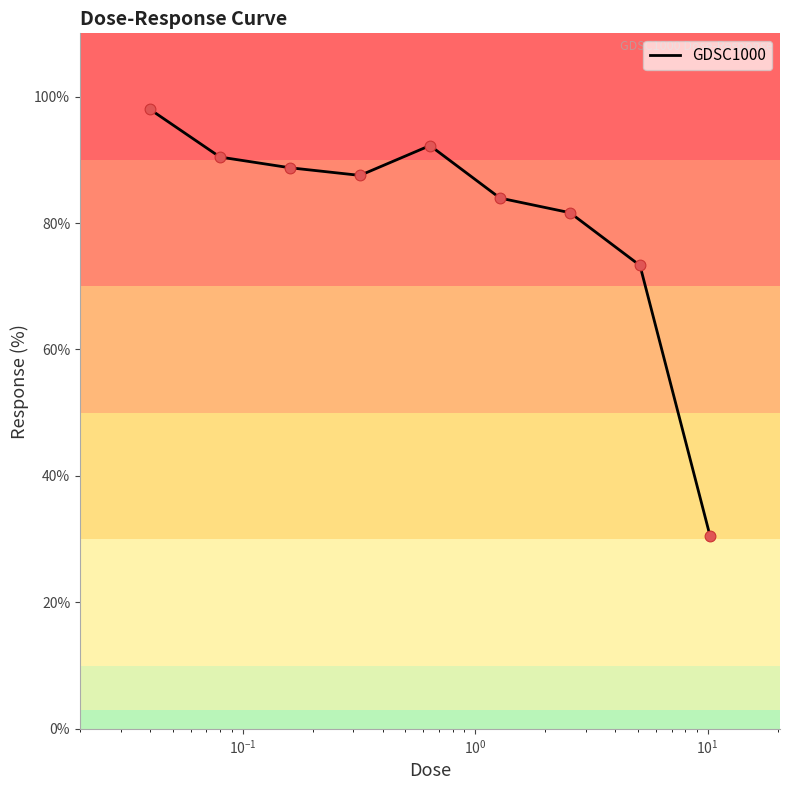

What is the smallest value displayed?

30.5